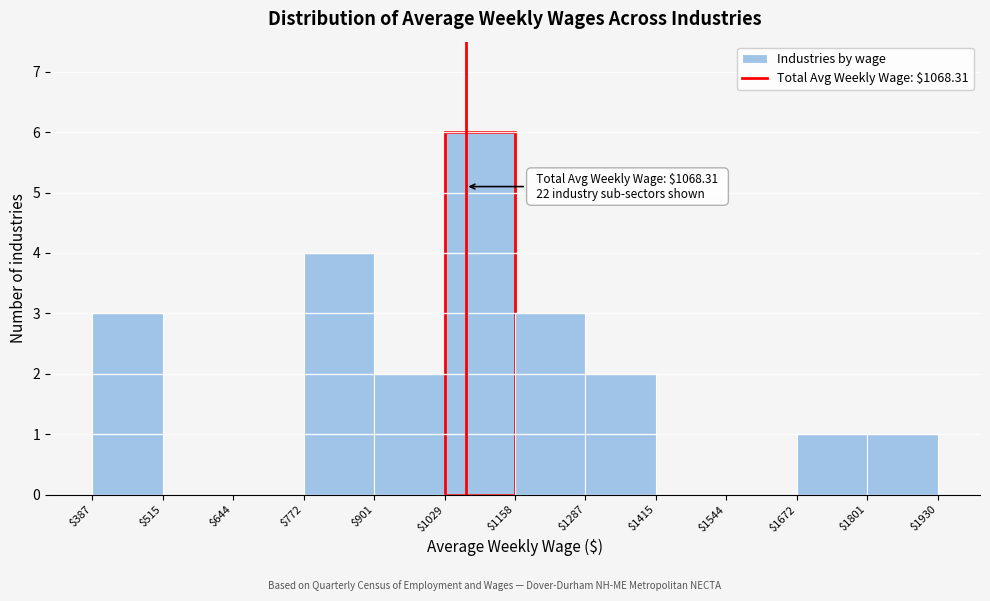

Which range on the x-axis has the tallest bar?

$1029 to $1158